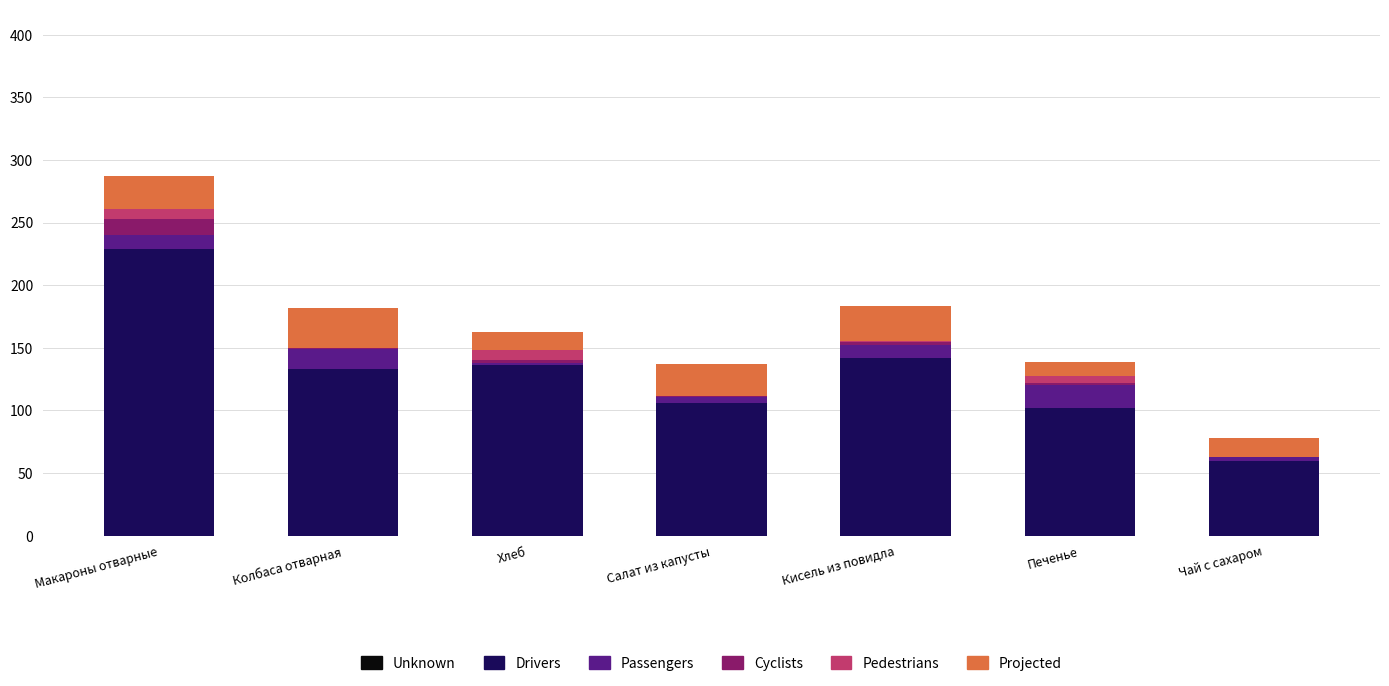

The Drivers series shows 40.8 at Печенье. True or false?

False